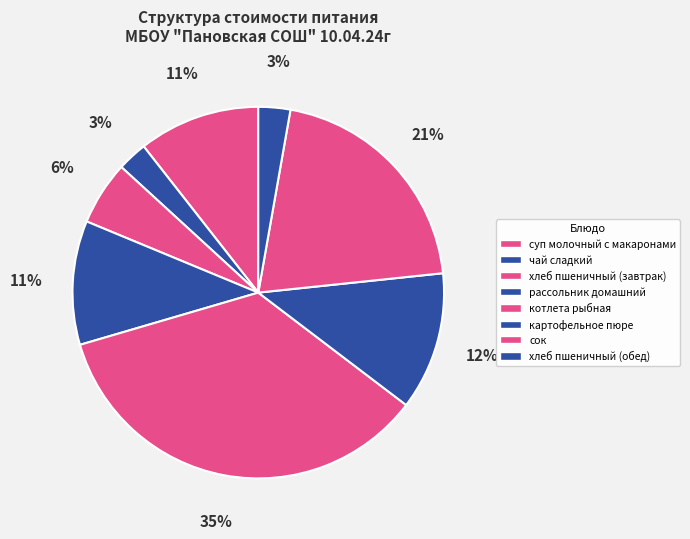

Is there any slice that represents more than half of the pie?

No